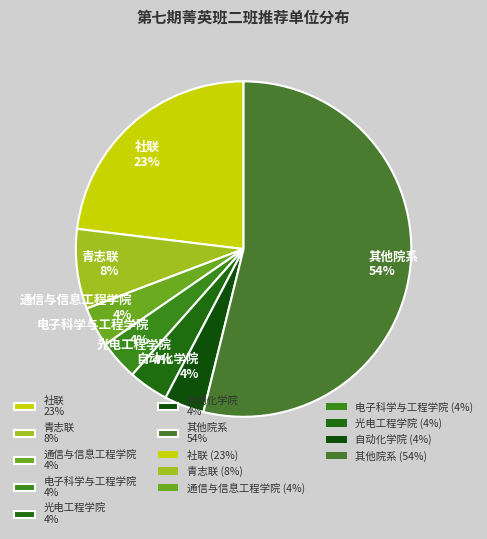

To the nearest percent, what is the combined percentage of 光电工程学院 4% and 通信与信息工程学院 4%?

8%